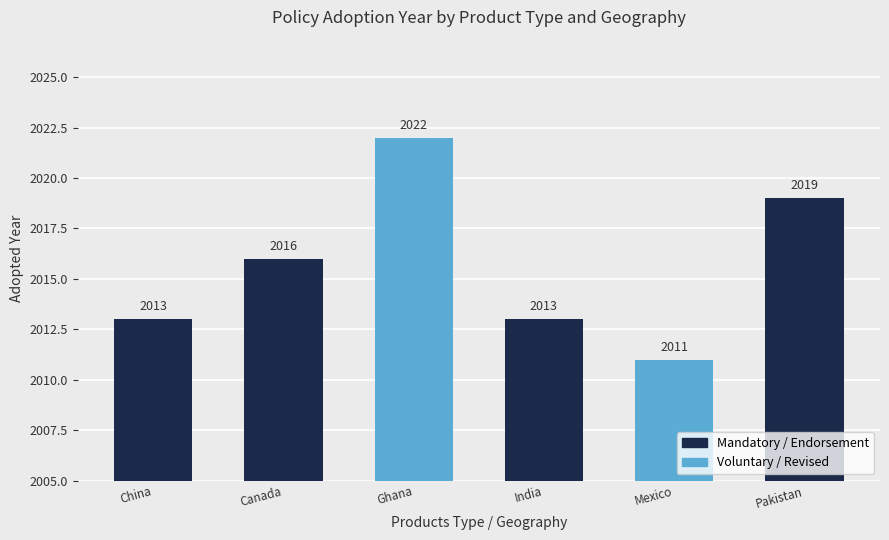

Are the bars horizontal?

No